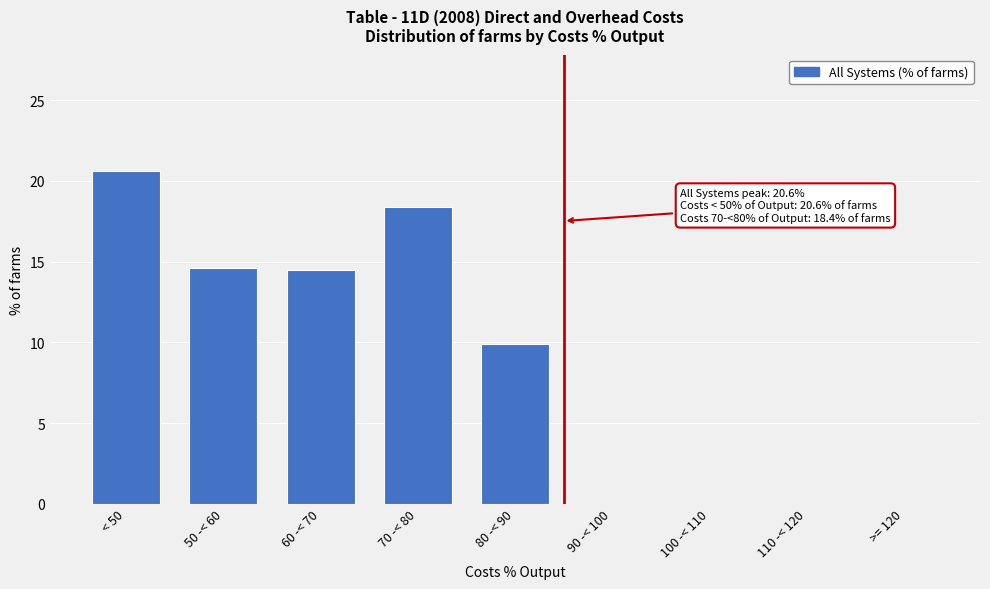

What is the sum of all values?

78.0